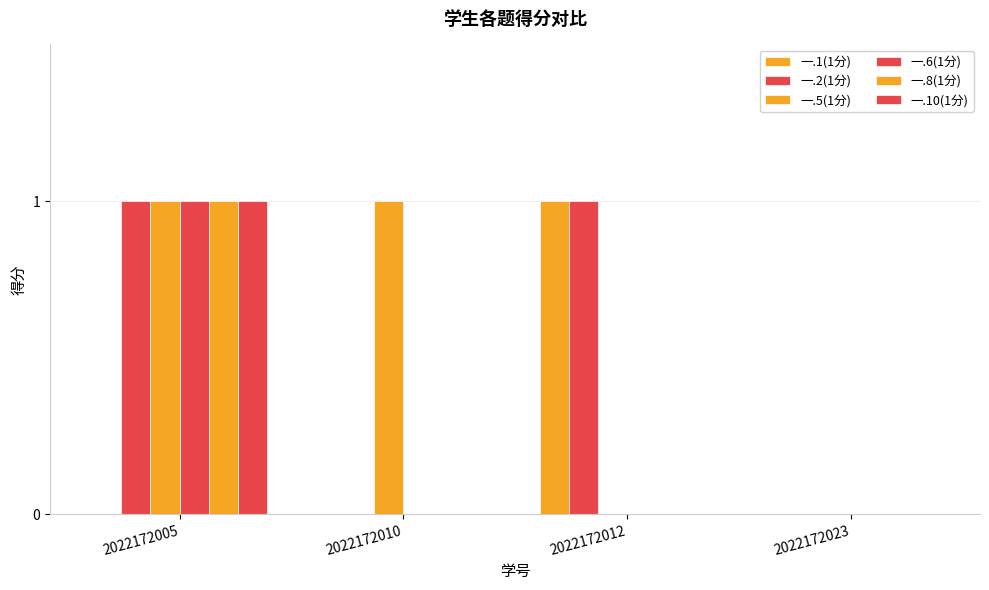

How many data points does each series have?

4